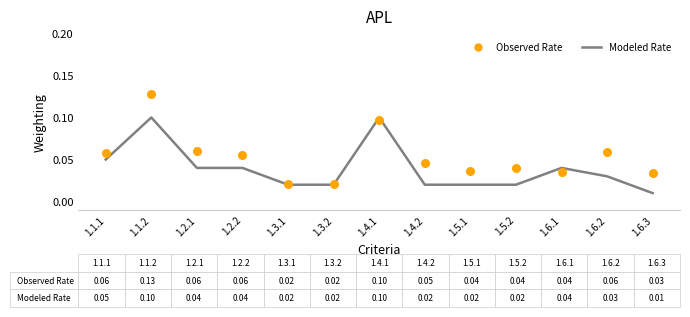

At how many categories does at least one series exceed 0?

13